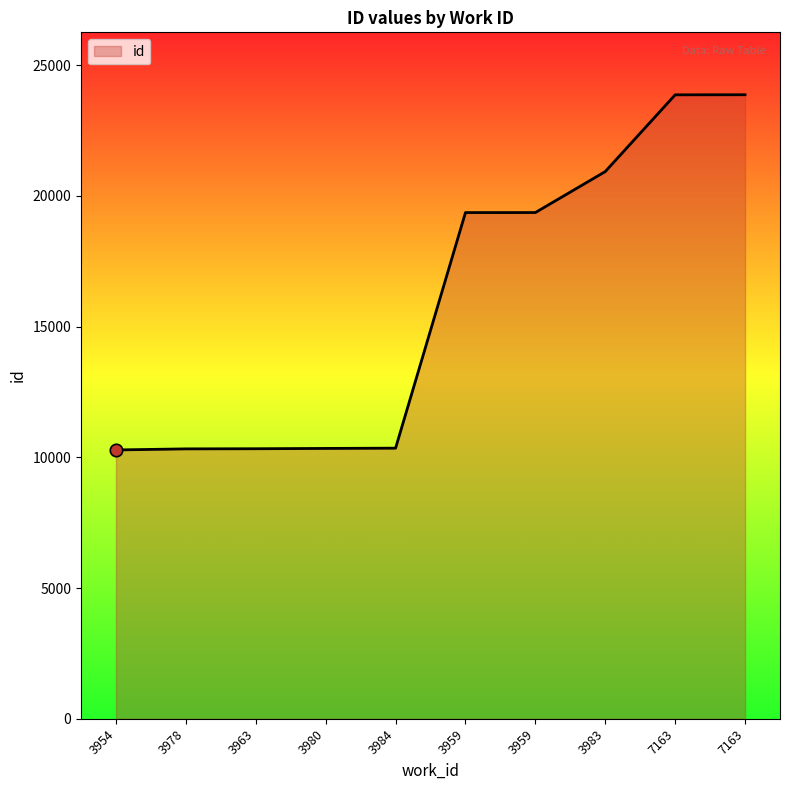

What is the change in value from 3959 to 7163?

+4503